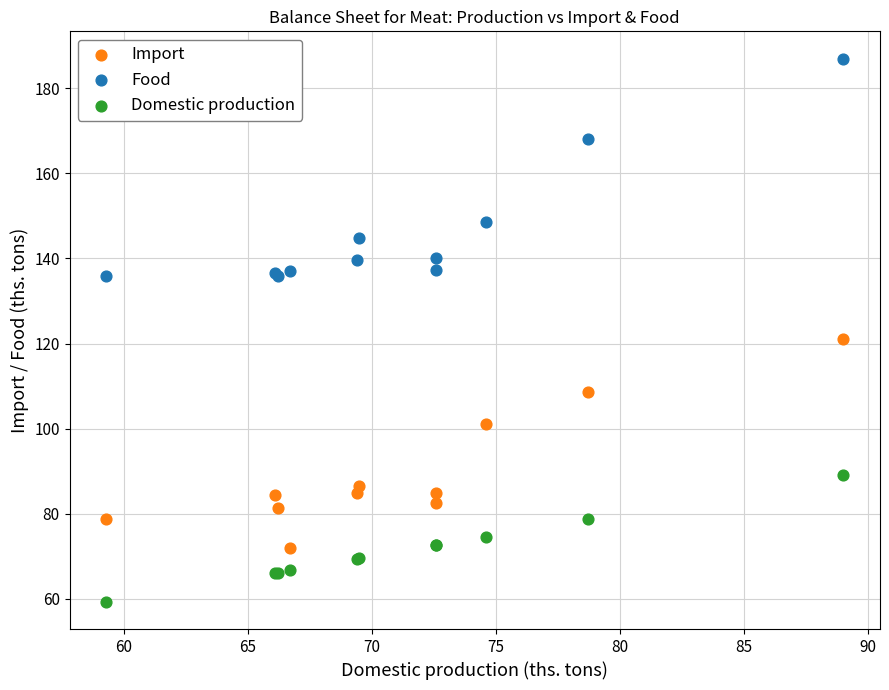

Which series reaches the minimum Y coordinate?

Domestic production